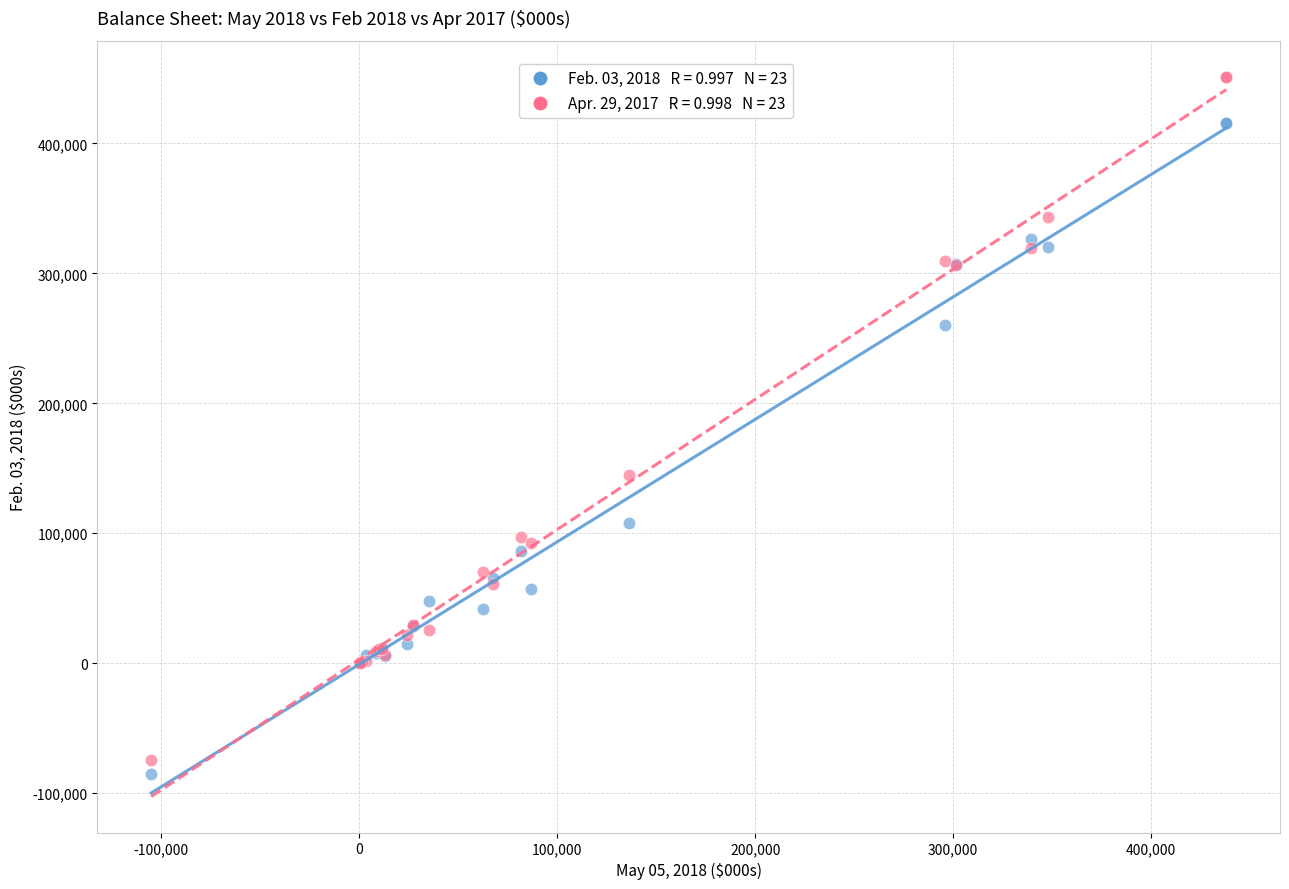

Across all series, what Y value is closest to 183128?

144748